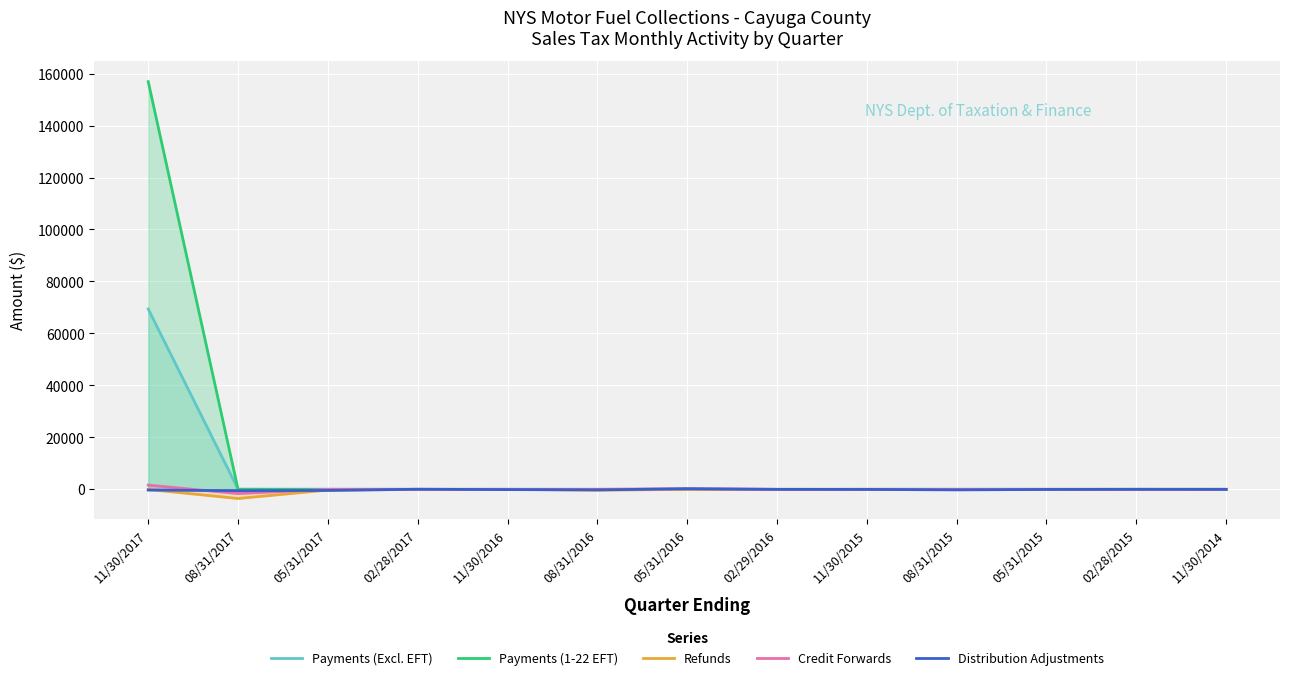

What is the value of the Refunds point at the 1st from the left?

-37.4